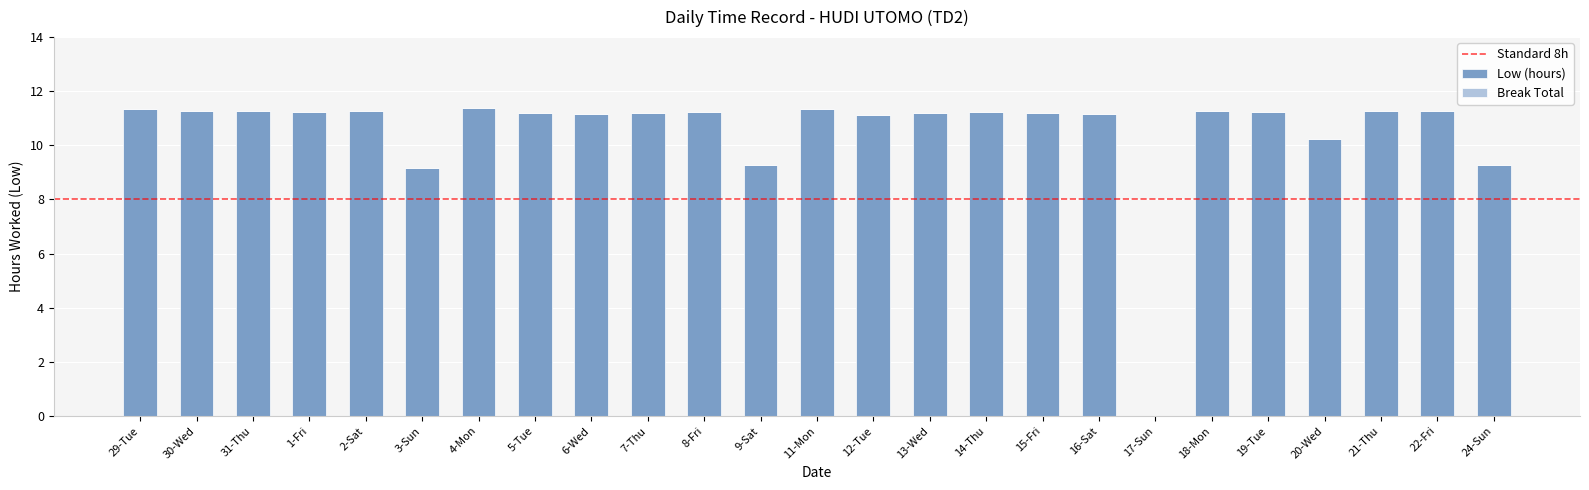

What is the sum of the values at 22-Fri and 24-Sun?

20.6